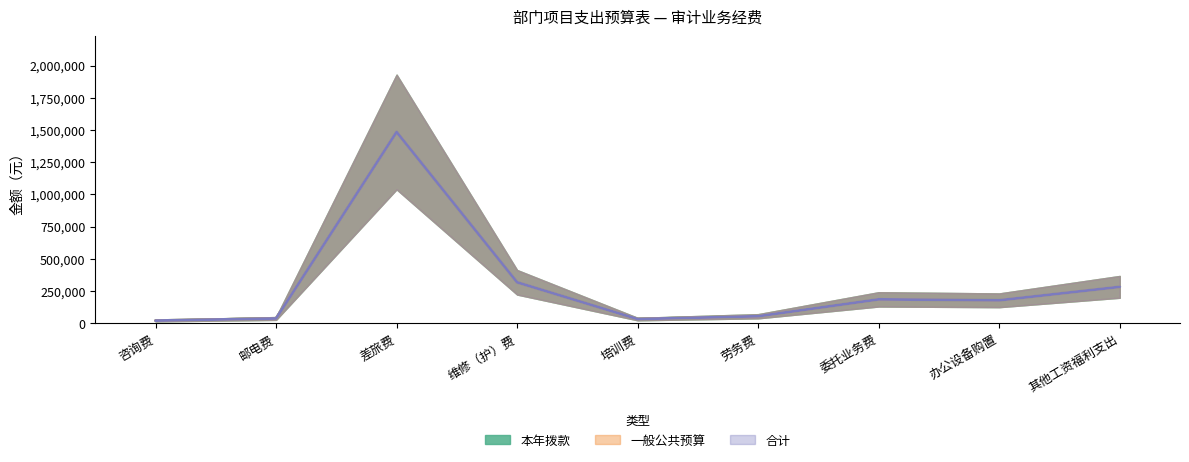

Reading right to left, extract all data points from this chart.

本年拨款: 282000	177700	185000	54000	32000	317400	1484200	36700	20000
一般公共预算: 282000	177700	185000	54000	32000	317400	1484200	36700	20000
合计: 282000	177700	185000	54000	32000	317400	1484200	36700	20000